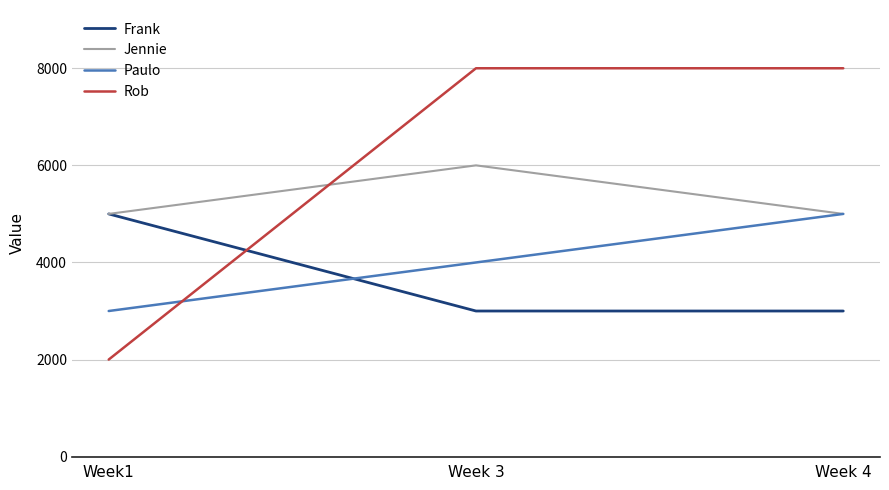

Rank the categories by Paulo value from highest to lowest.

Week 4, Week 3, Week1